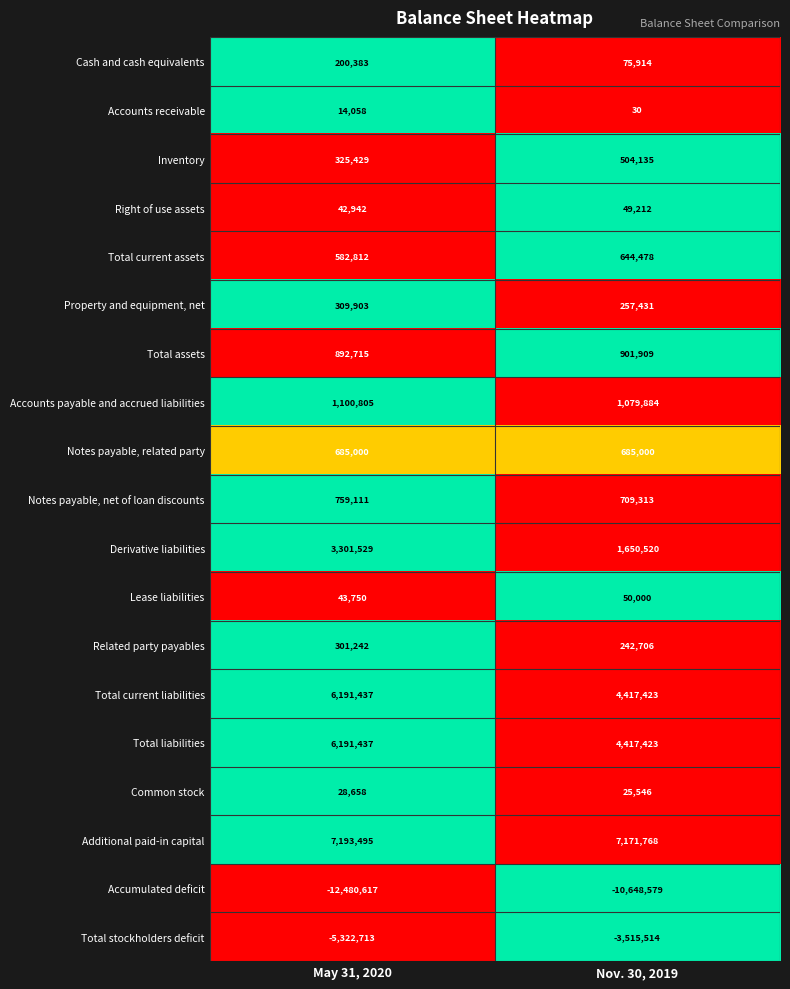

What is the sum of the Inventory values at Nov. 30, 2019 and May 31, 2020?

829564